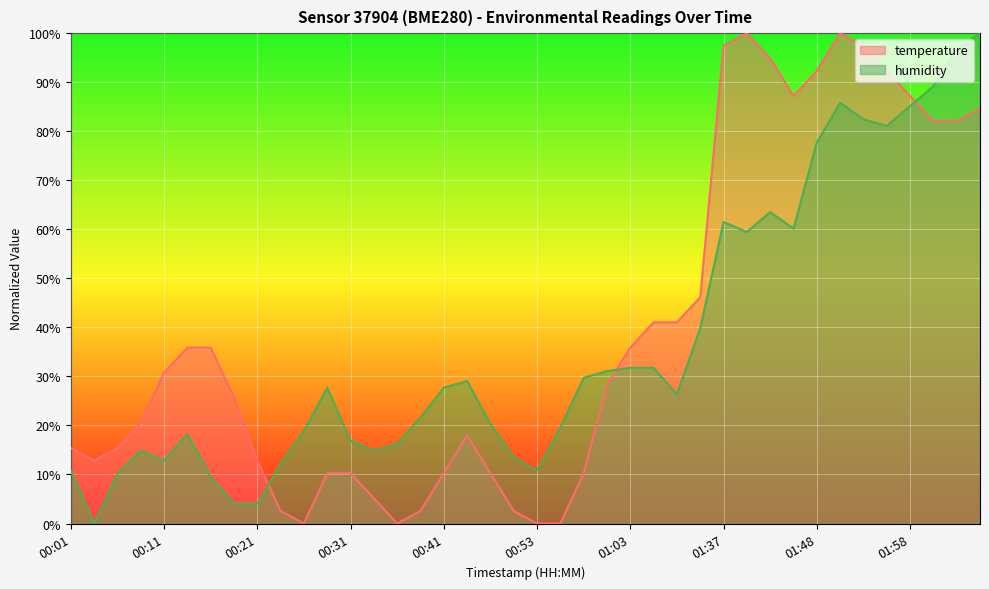

How many lines are shown in the chart?

2